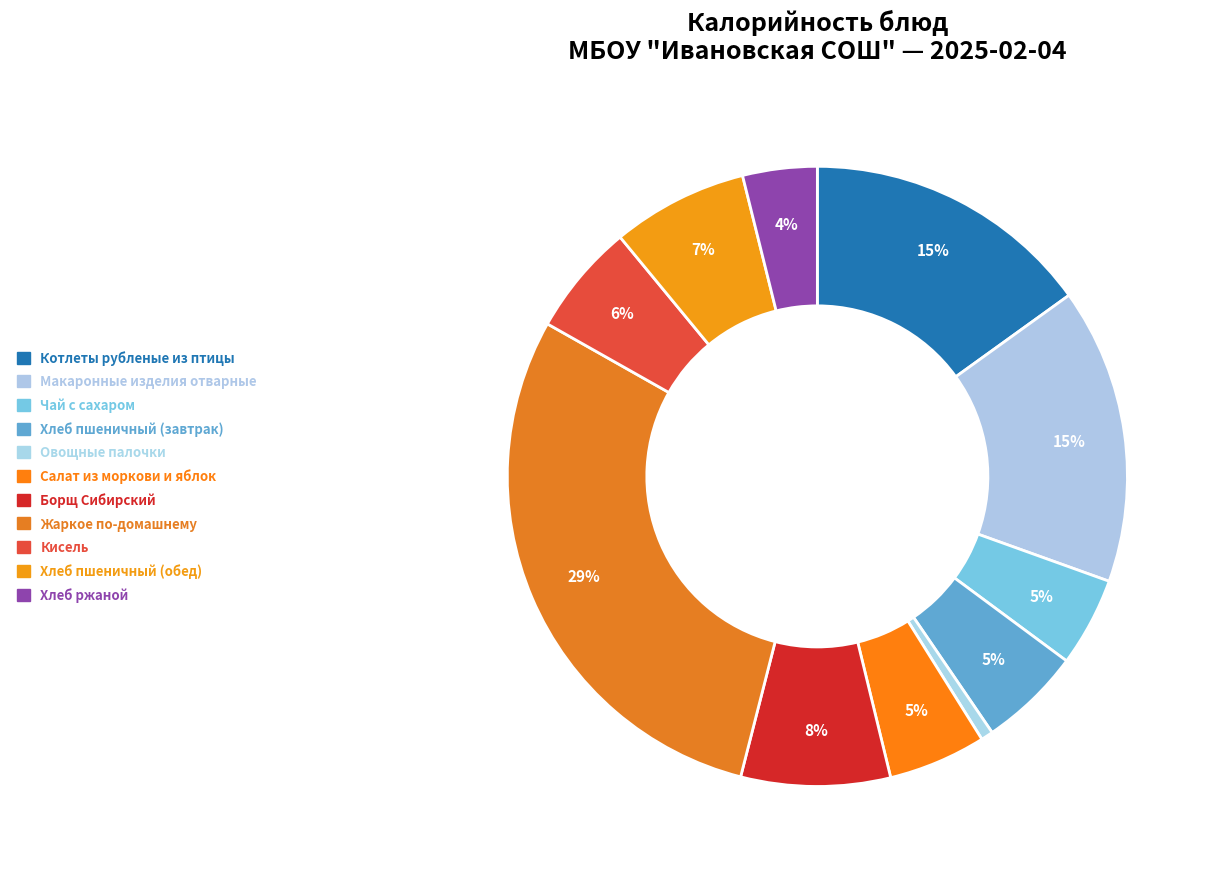

What is the largest slice in the pie chart?

Жаркое по-домашнему